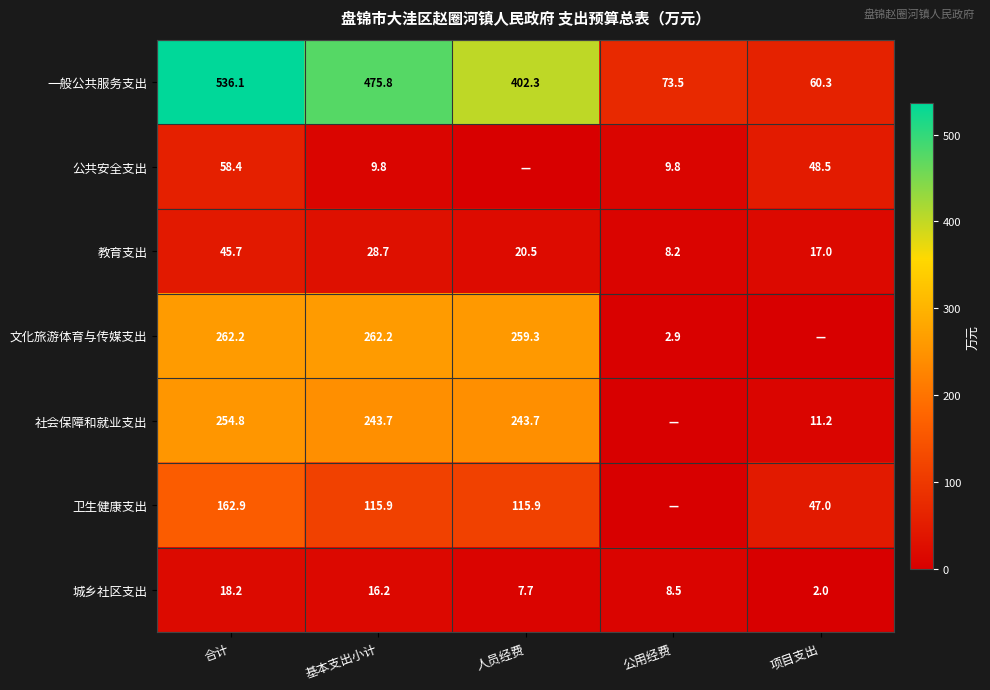

At which category is the sum across all series the highest?

合计